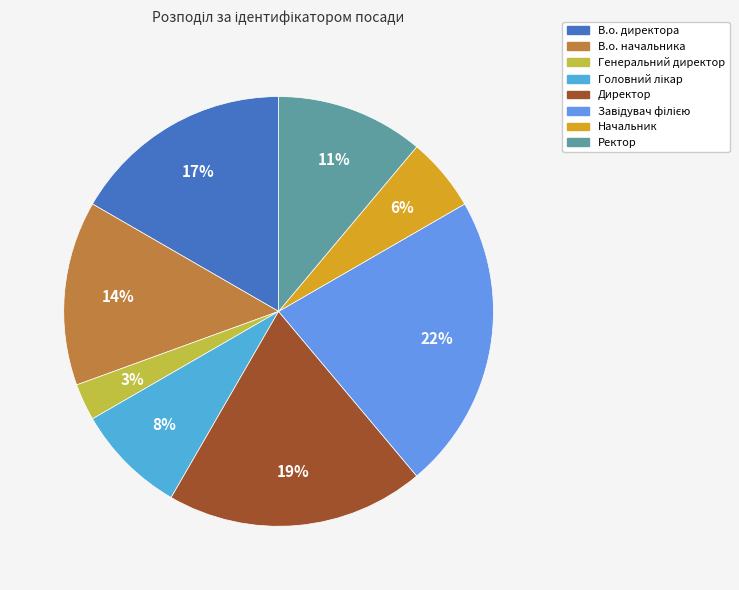

Count the number of slices in the pie.

8